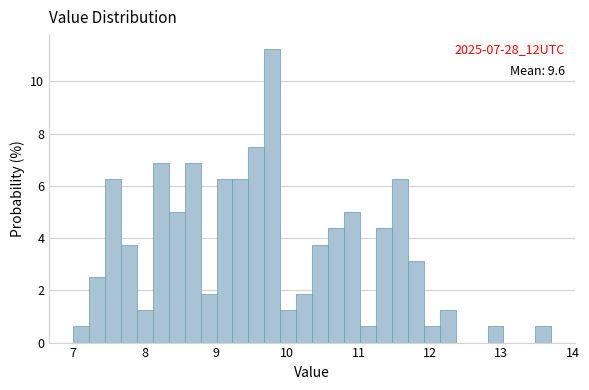

Around what value on the x-axis is the tallest bar? Give the approximate position of its centre, as read against the axis.

9.8